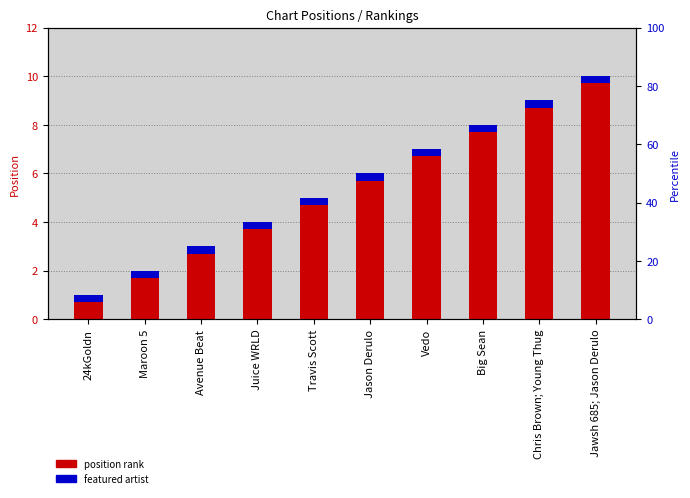

List the labels in order of value, largest first.

Jawsh 685; Jason Derulo, Chris Brown; Young Thug, Big Sean, Vedo, Jason Derulo, Travis Scott, Juice WRLD, Avenue Beat, Maroon 5, 24kGoldn